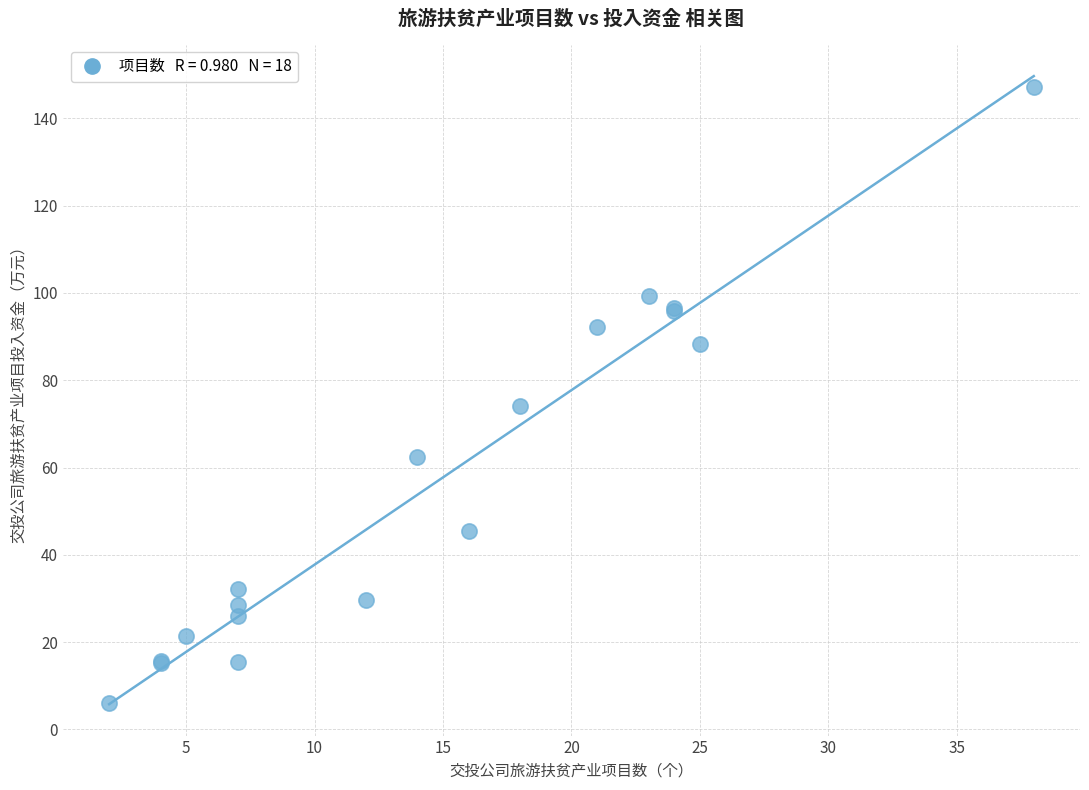

What Y value in the scatter plot is closest to 76?

74.1